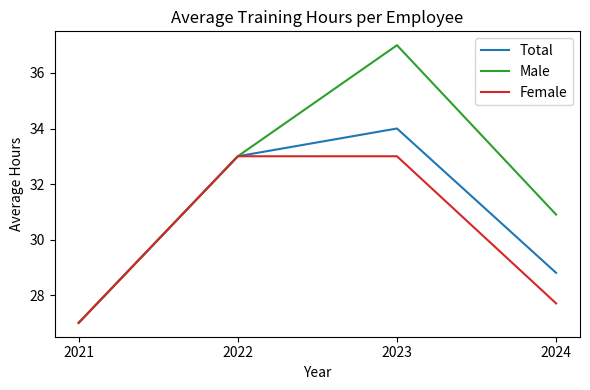

How many categories are shown in the chart?

4